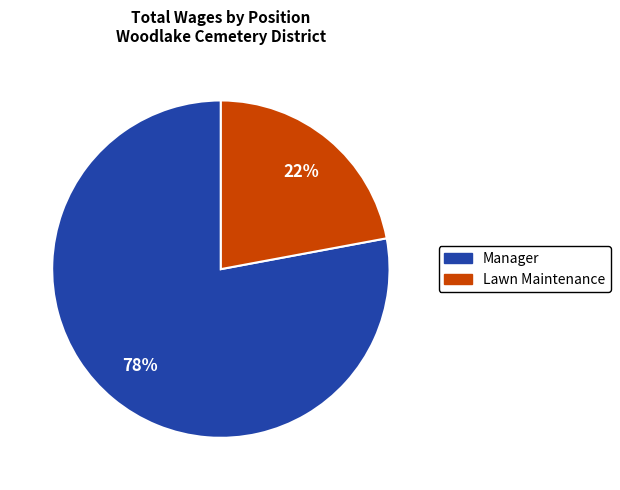

How many segments does this pie chart have?

2